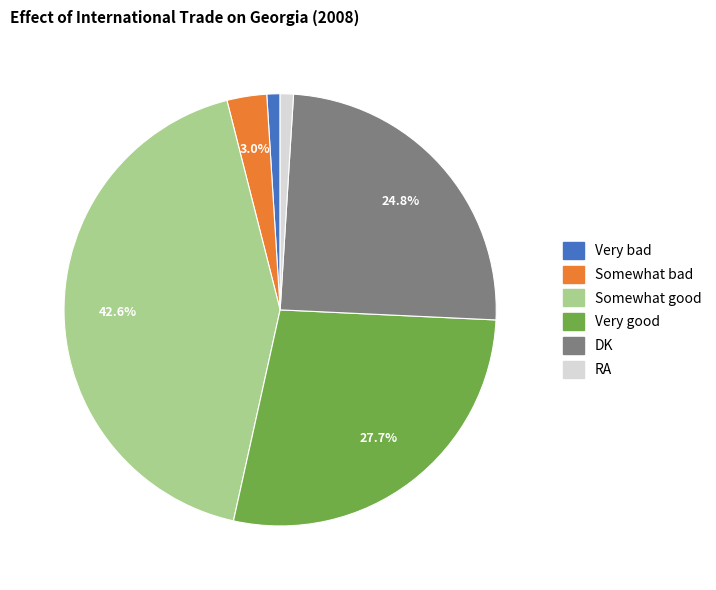

How many segments does this pie chart have?

6